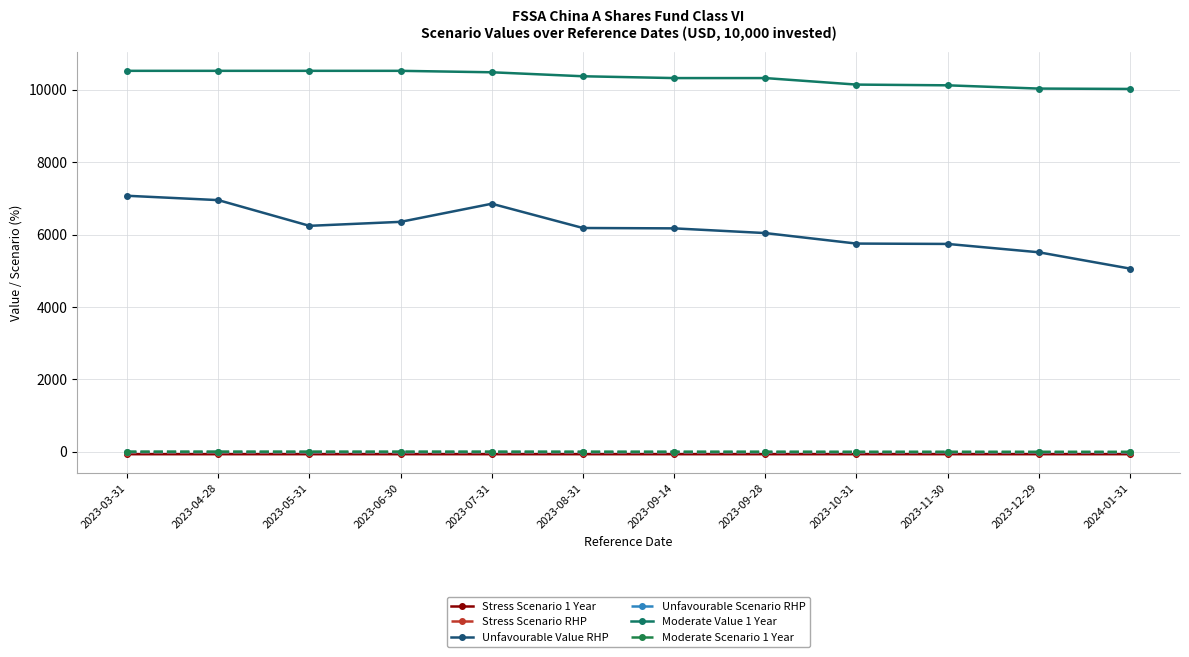

True or false: Stress Scenario 1 Year and Moderate Value 1 Year cross at least once.

False